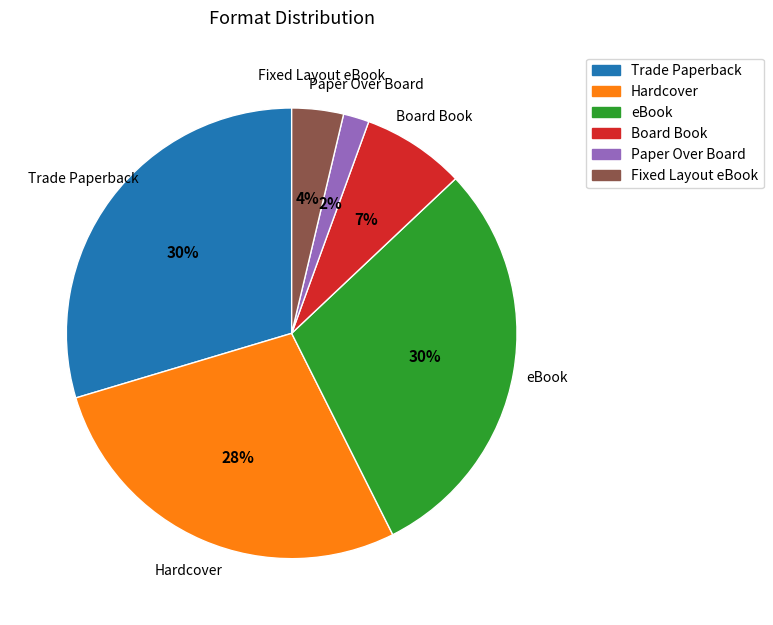

To the nearest percent, what percentage of the pie is Paper Over Board?

2%